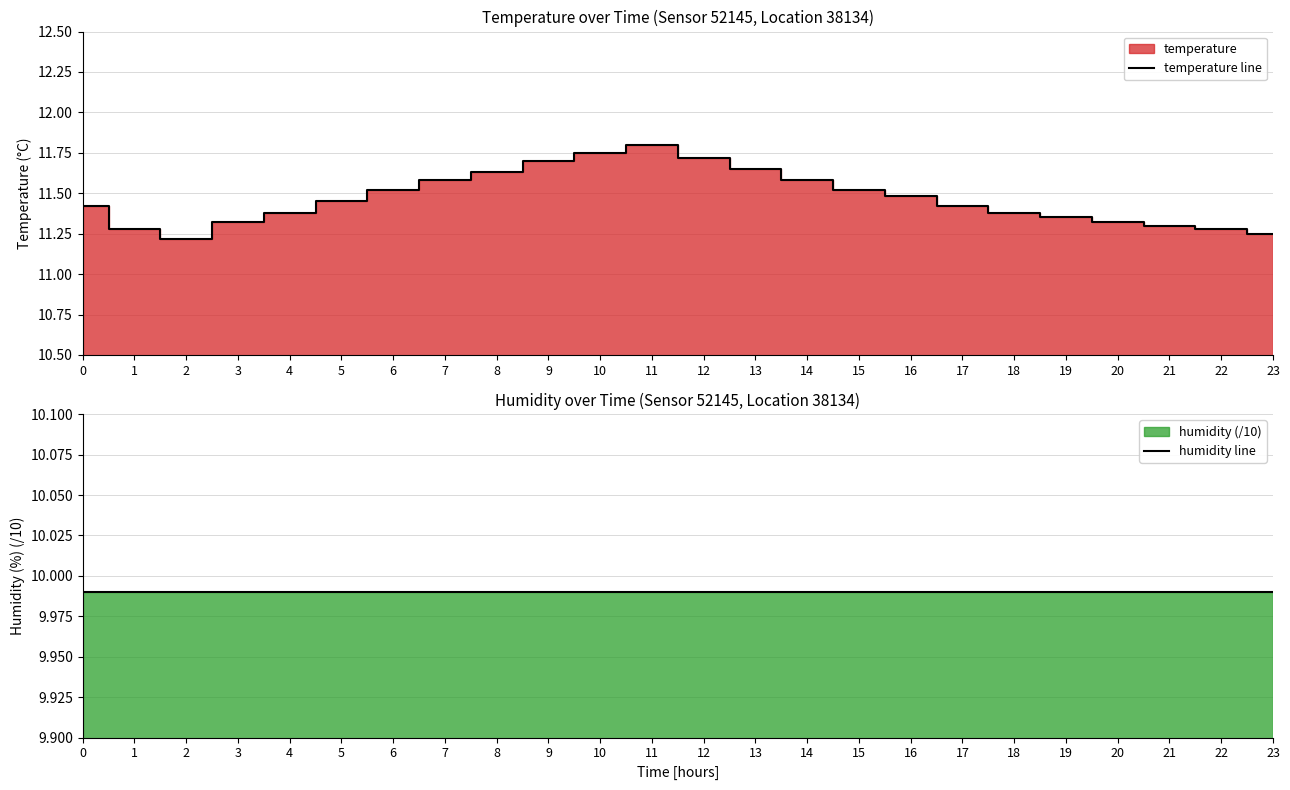

Rank the series by their average value, from lowest to highest.

humidity line, temperature line